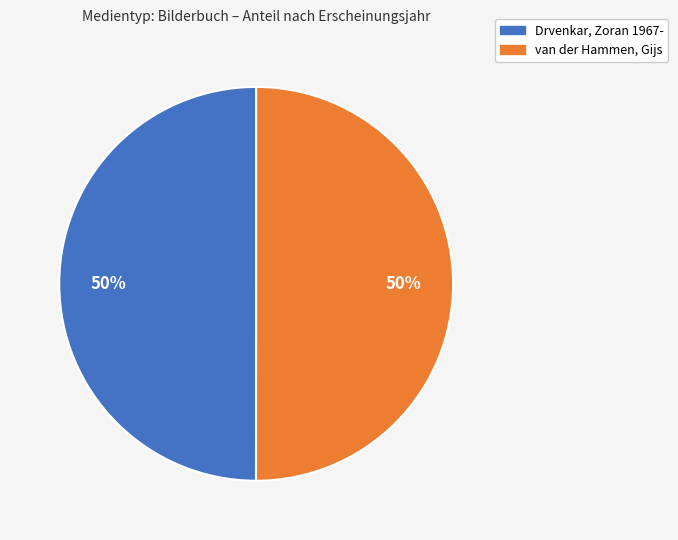

Approximately how many times larger is the value at Drvenkar, Zoran 1967- compared to van der Hammen, Gijs?

1.0